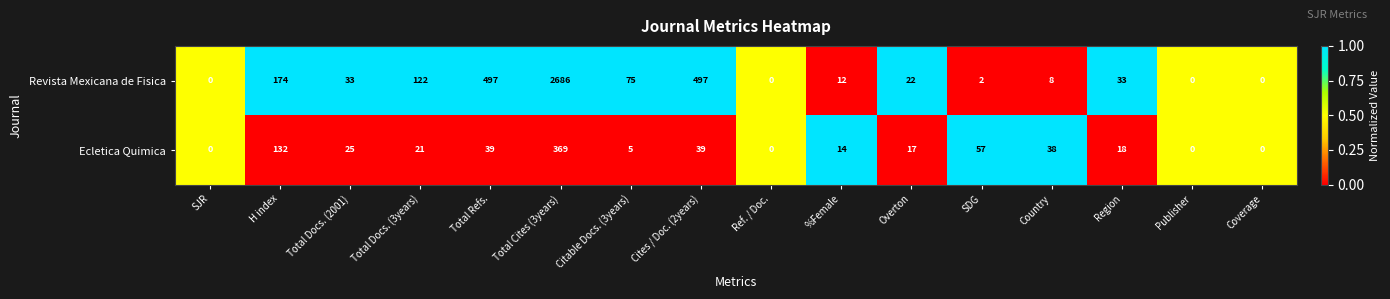

Read the Ecletica Quimica value at Country.

38